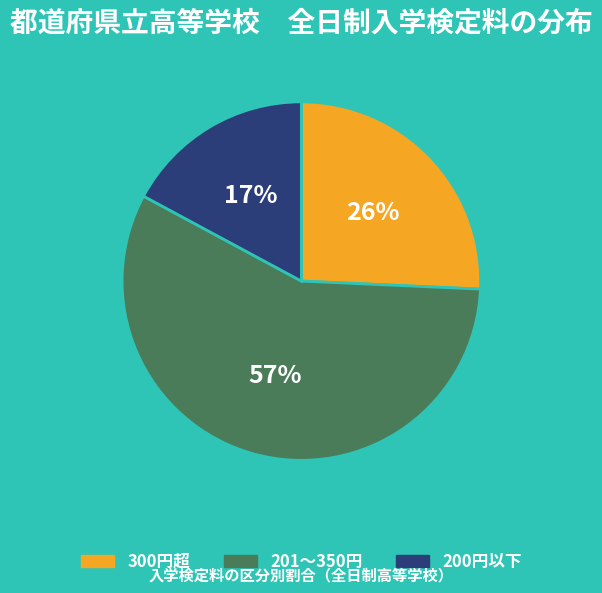

The 201〜350円 slice represents 71% of the pie. True or false?

False